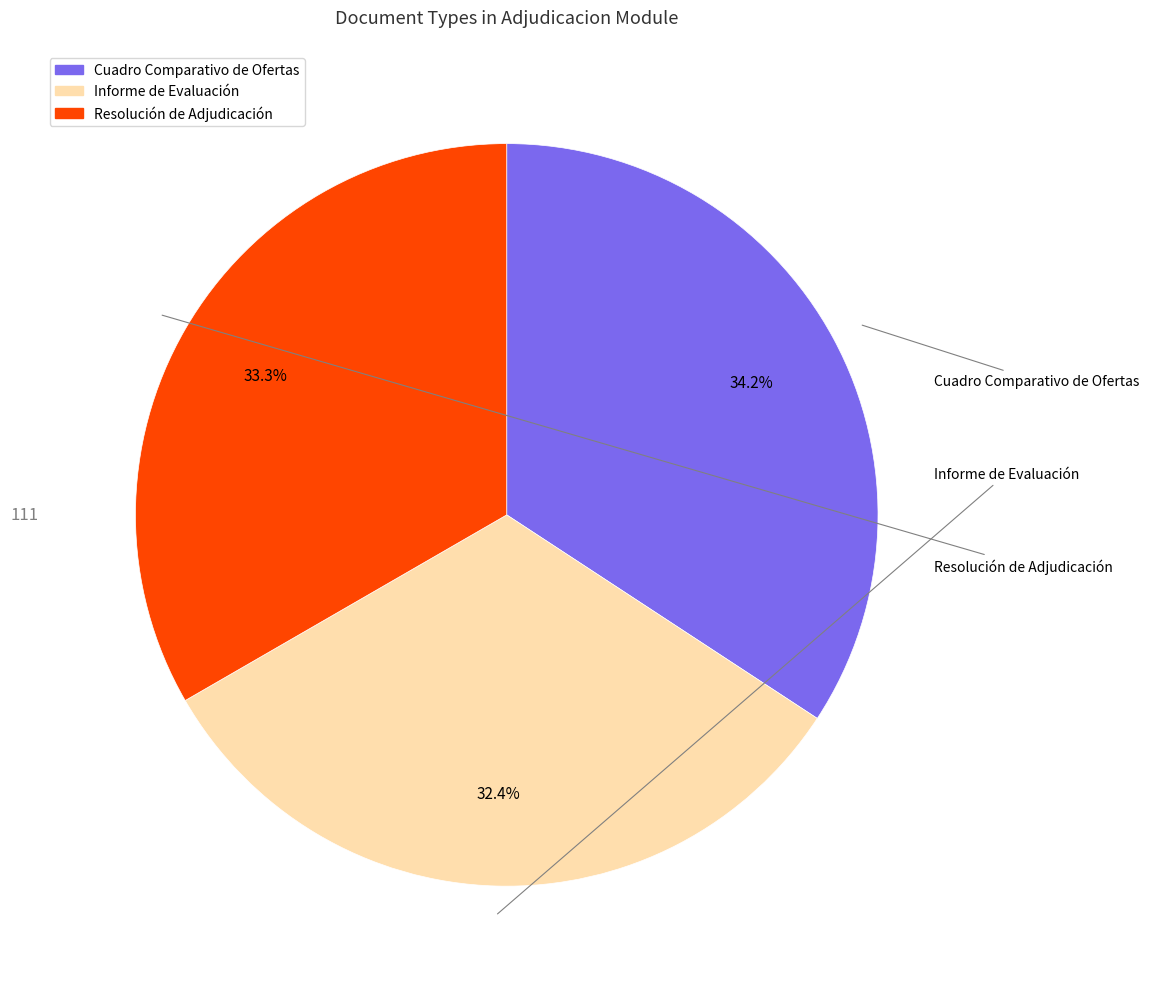

Is Informe de Evaluación the majority of the pie?

No